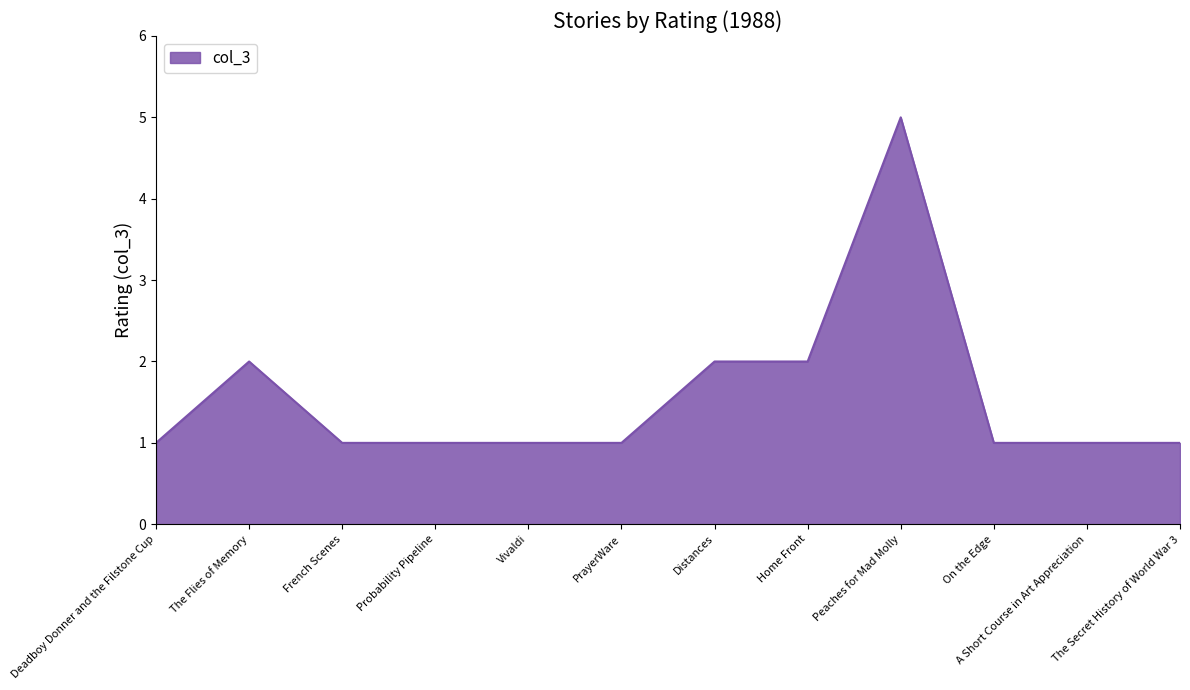

What position from the right is Distances?

6